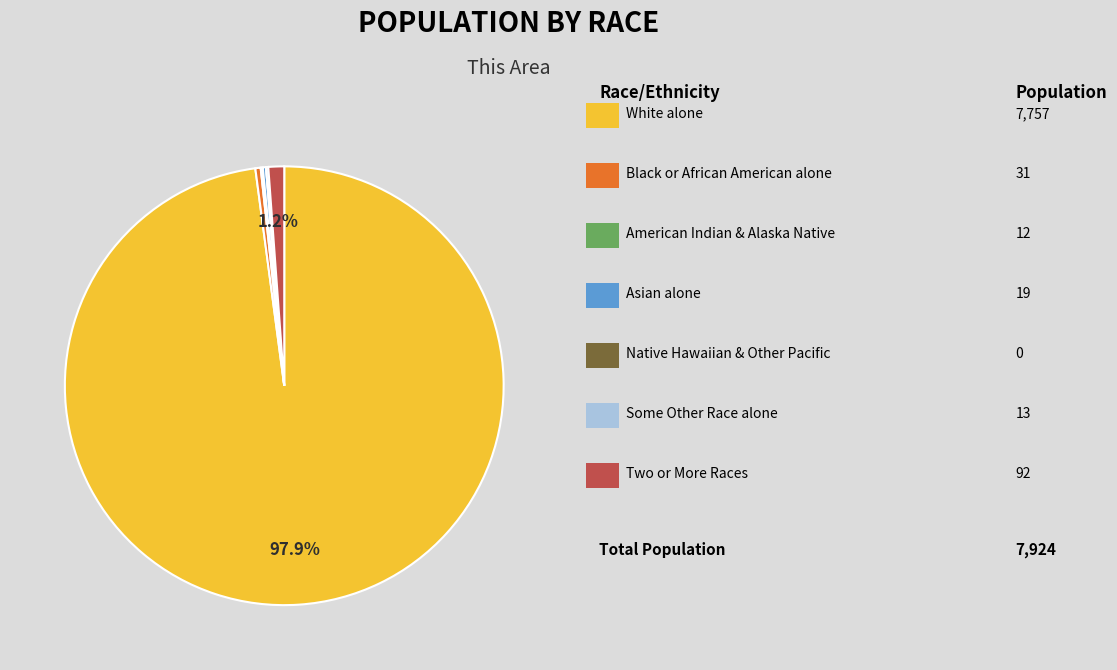

Does any single category account for the majority?

Yes